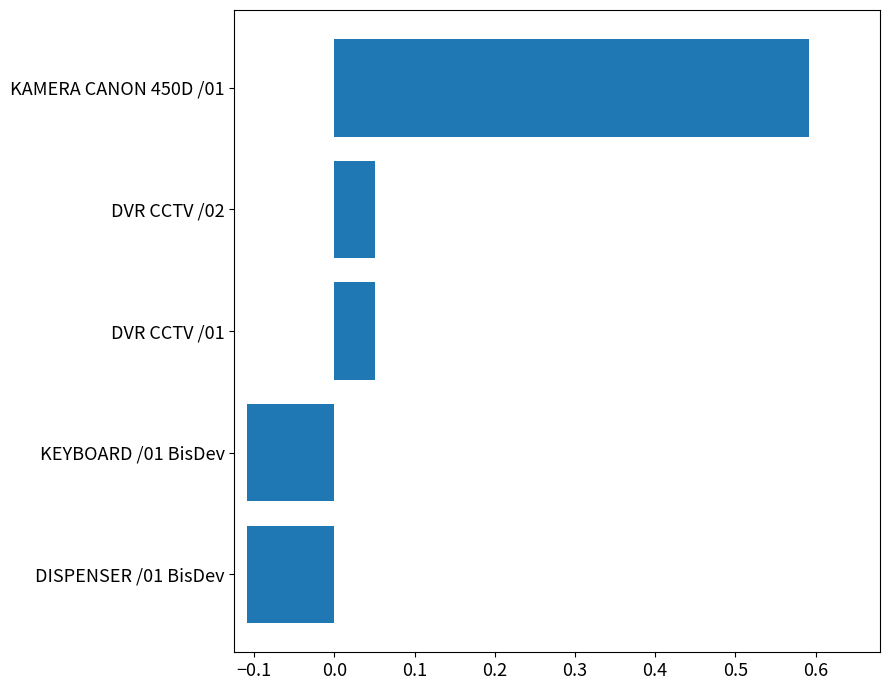

What is the sum of the values at KEYBOARD /01 BisDev and KAMERA CANON 450D /01?

0.5